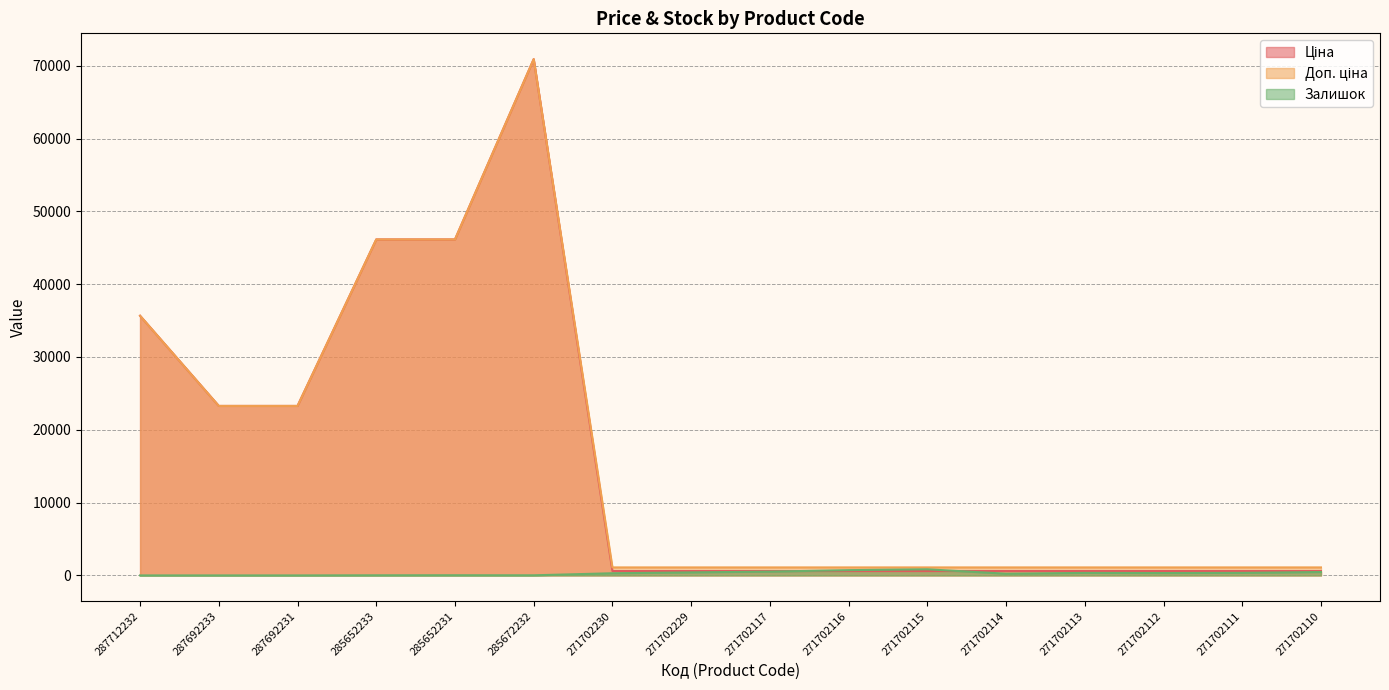

Is it true that Доп. ціна equals 1822.8 at 271702110?

False